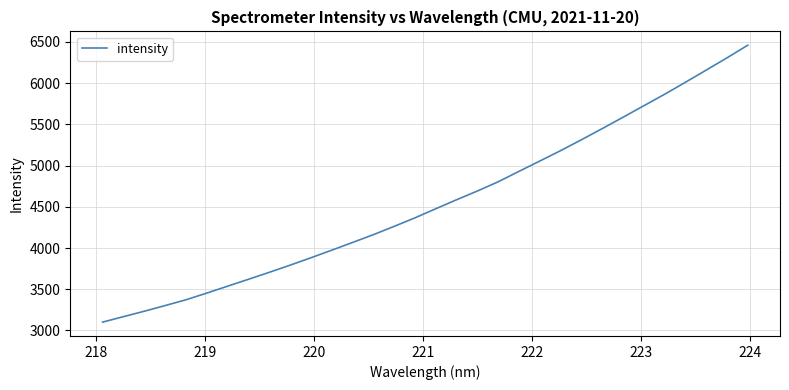

True or false: the data has more than 2 interior local peaks.

False